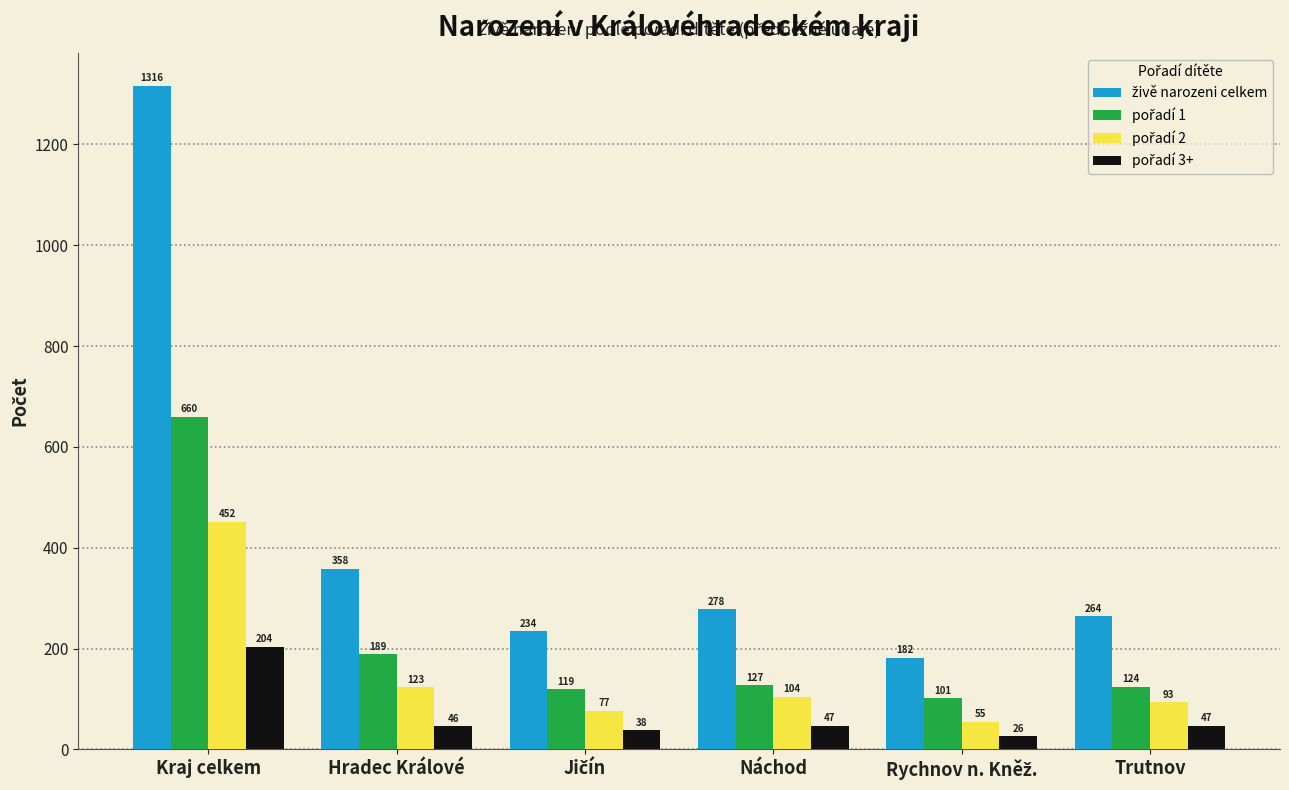

What is the greatest value displayed?

1316